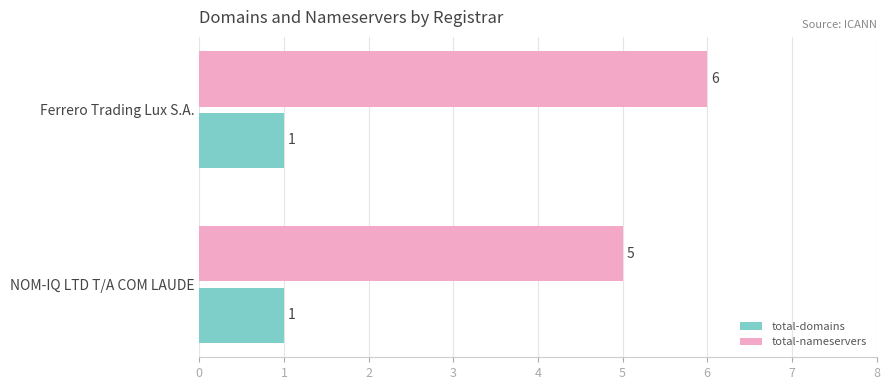

Rank the series at NOM-IQ LTD T/A COM LAUDE from highest to lowest value.

total-nameservers, total-domains